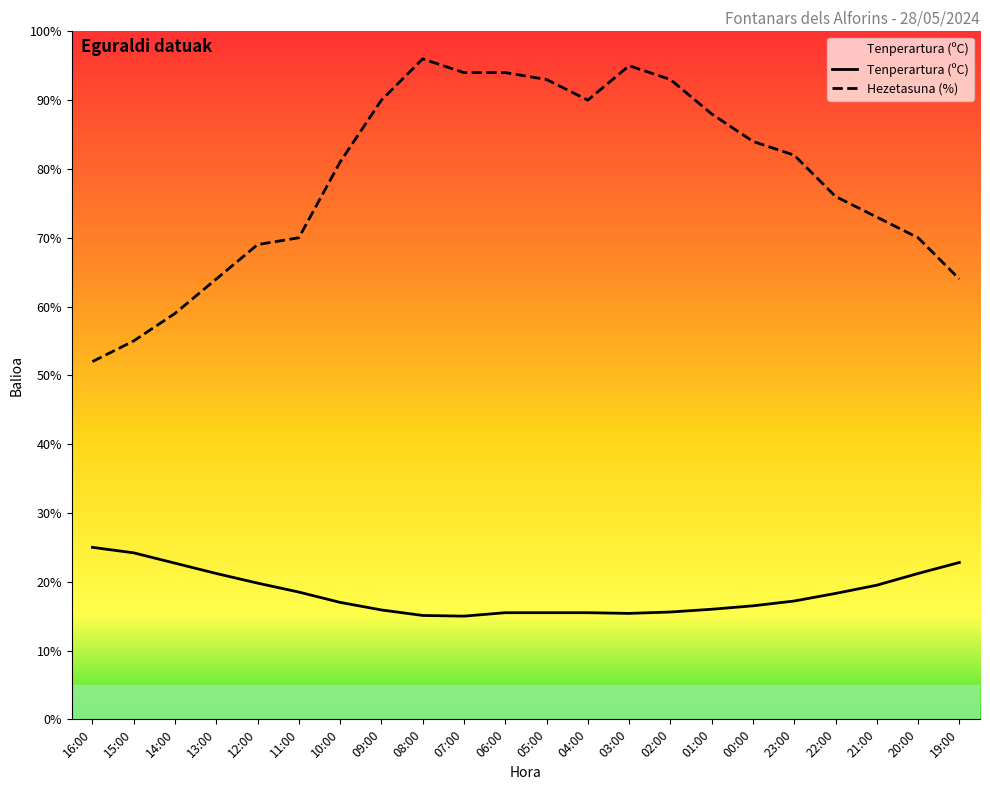

Reading left to right, list all the values displayed in this chart.

Tenperartura (ºC): 25.0	24.2	22.7	21.2	19.8	18.5	17.0	15.9	15.1	15.0	15.5	15.5	15.5	15.4	15.6	16.0	16.5	17.2	18.3	19.5	21.2	22.8
Hezetasuna (%): 52.0	55.0	59.0	64.0	69.0	70.0	81.0	90.0	96.0	94.0	94.0	93.0	90.0	95.0	93.0	88.0	84.0	82.0	76.0	73.0	70.0	64.0